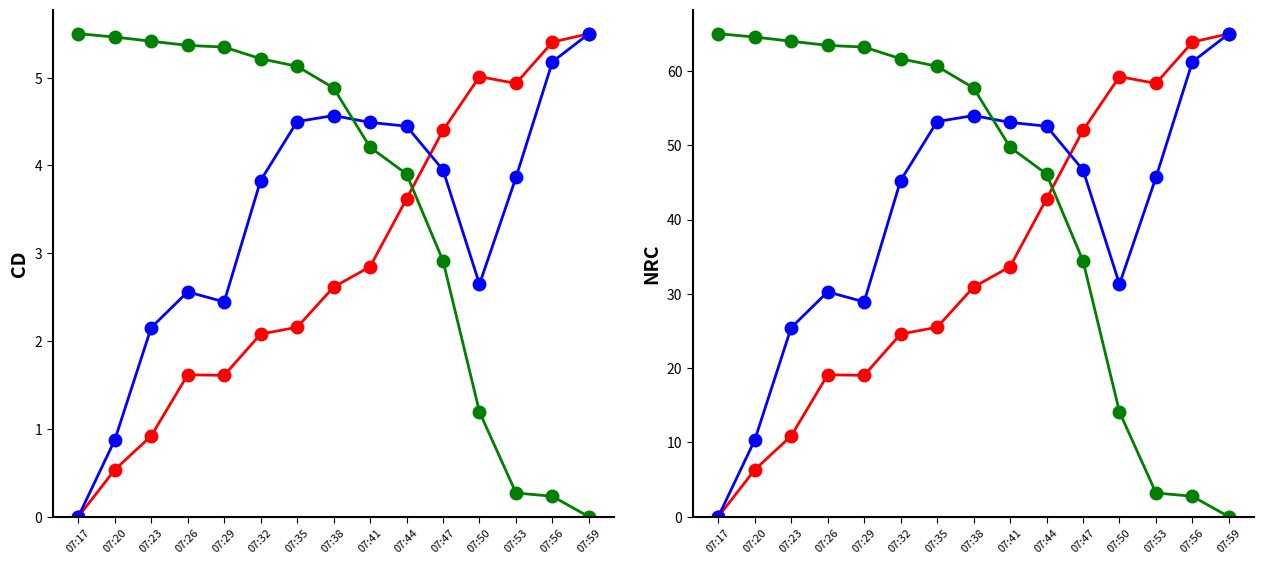

Does the chart display data point markers on the line(s)?

Yes